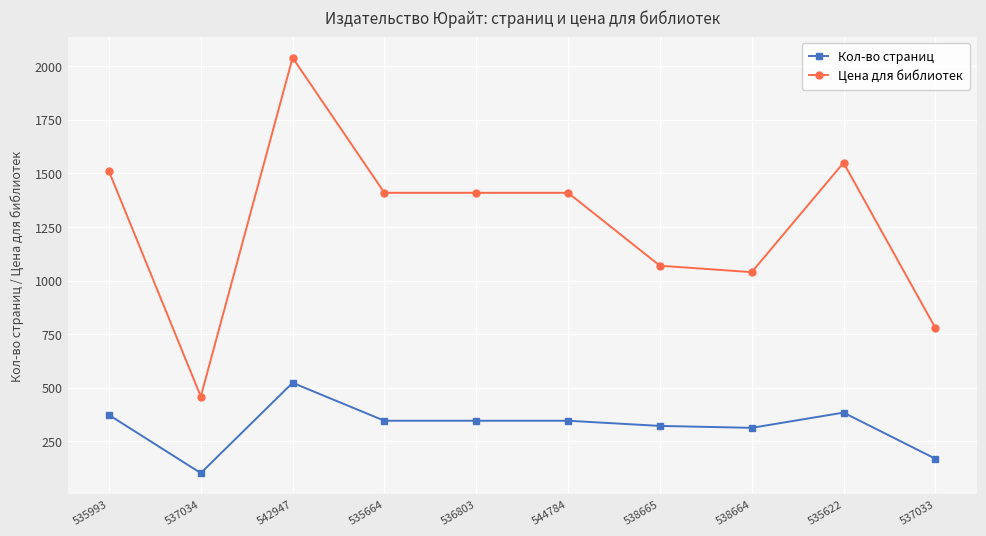

What is the spread (max minus min) of values at 538665?

747